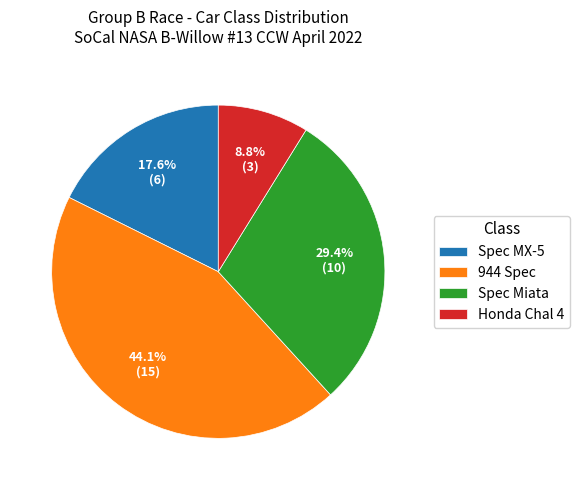

What percentage is the Spec MX-5 slice, to the nearest percent?

18%